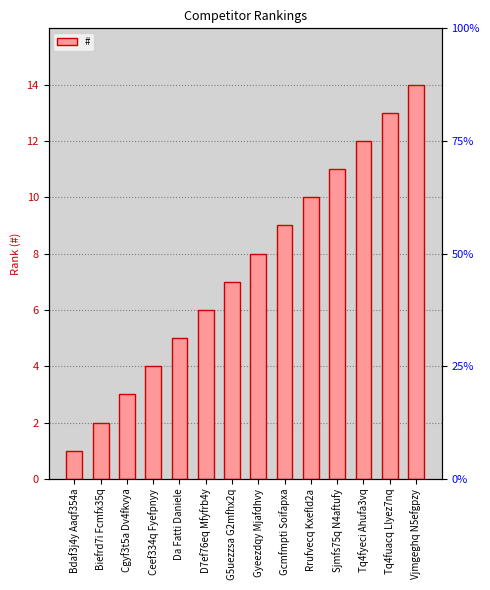

Is it true that the value at Ceef334q Fyefpnyy is 2?

False